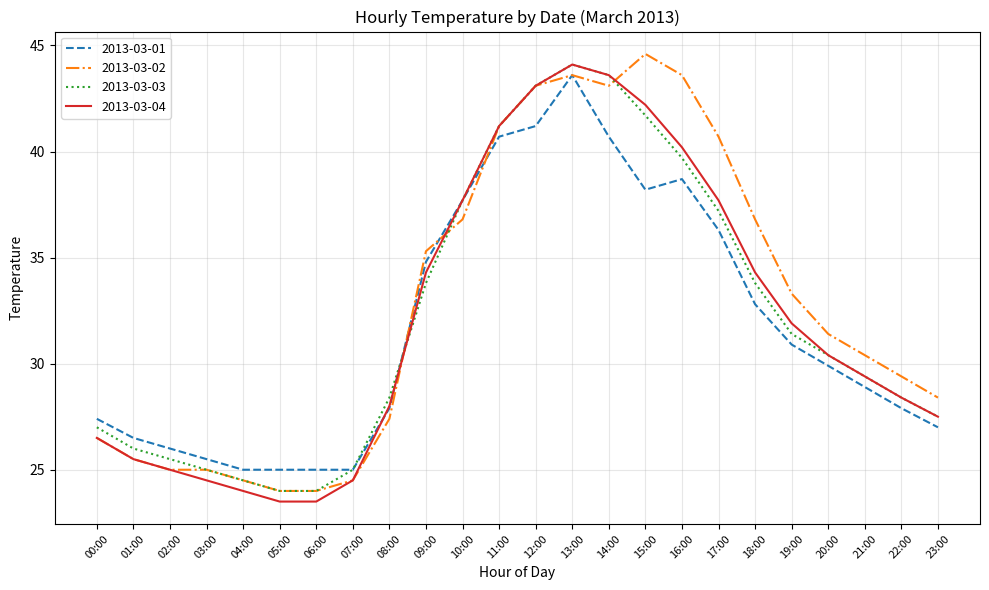

Reading right to left, transcribe all the data shown in this chart.

2013-03-01: 27.0	27.9	28.9	29.9	30.9	32.8	36.3	38.7	38.2	40.7	43.6	41.2	40.7	37.7	34.8	27.9	25.0	25.0	25.0	25.0	25.5	26.0	26.5	27.4
2013-03-02: 28.4	29.4	30.4	31.4	33.3	36.8	40.7	43.6	44.6	43.1	43.6	43.1	41.2	36.8	35.3	27.4	24.5	24.0	24.0	24.5	25.0	25.0	25.5	26.5
2013-03-03: 27.5	28.4	29.4	30.4	31.4	33.8	37.2	39.7	41.7	43.6	44.1	43.1	41.2	37.7	33.8	28.4	25.0	24.0	24.0	24.5	25.0	25.5	26.0	27.0
2013-03-04: 27.5	28.4	29.4	30.4	31.9	34.3	37.7	40.2	42.2	43.6	44.1	43.1	41.2	37.7	34.3	28.0	24.5	23.5	23.5	24.0	24.5	25.0	25.5	26.5